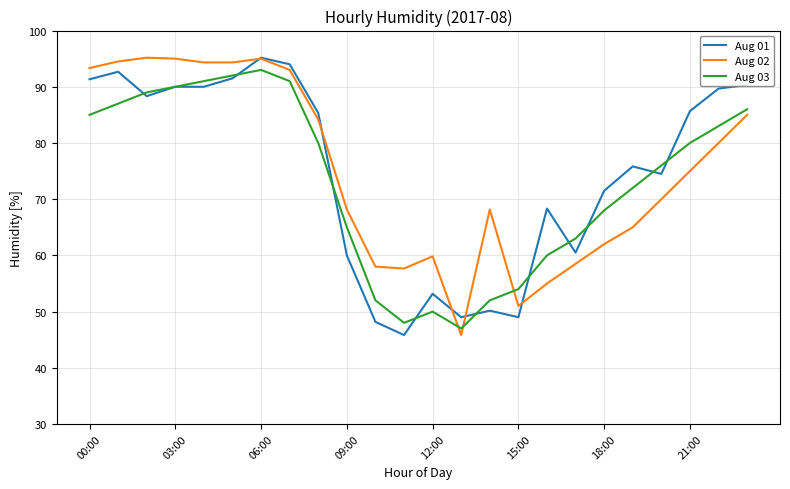

What is the lowest value of the Aug 01 series?

45.8